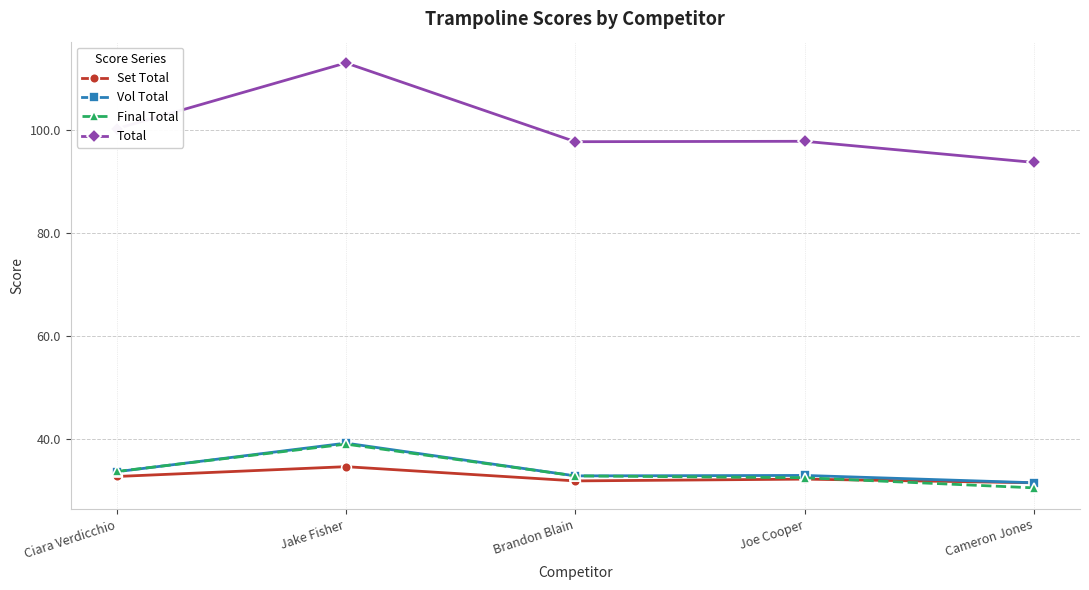

True or false: Total has a value of 97.8 at Joe Cooper.

True